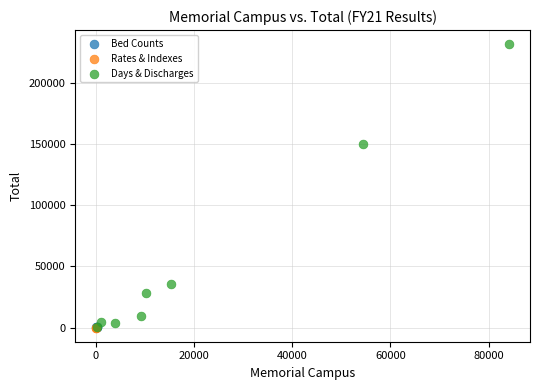

Which series contains the highest Y value?

Days & Discharges